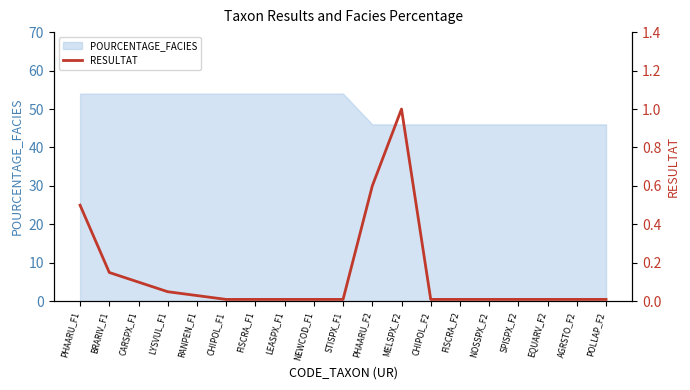

True or false: there are more than 2 points higher than both neighbors.

False